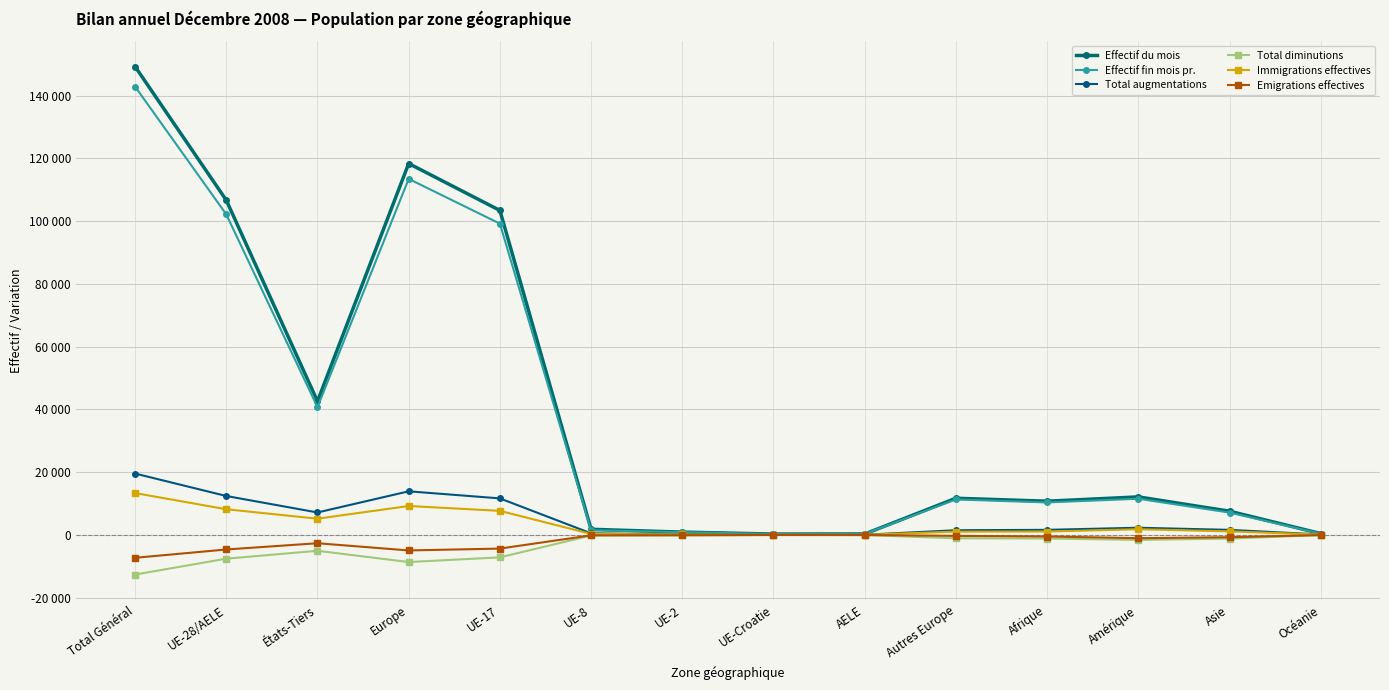

Where do Effectif fin mois pr. and Effectif du mois first cross each other?

UE-2 and UE-Croatie